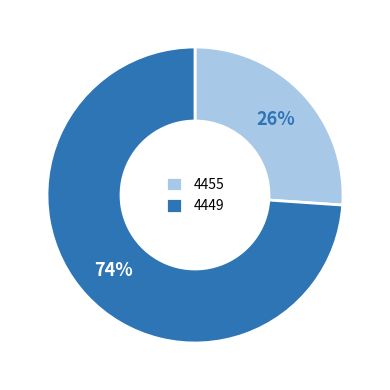

What percentage is the 4449 slice, to the nearest percent?

74%